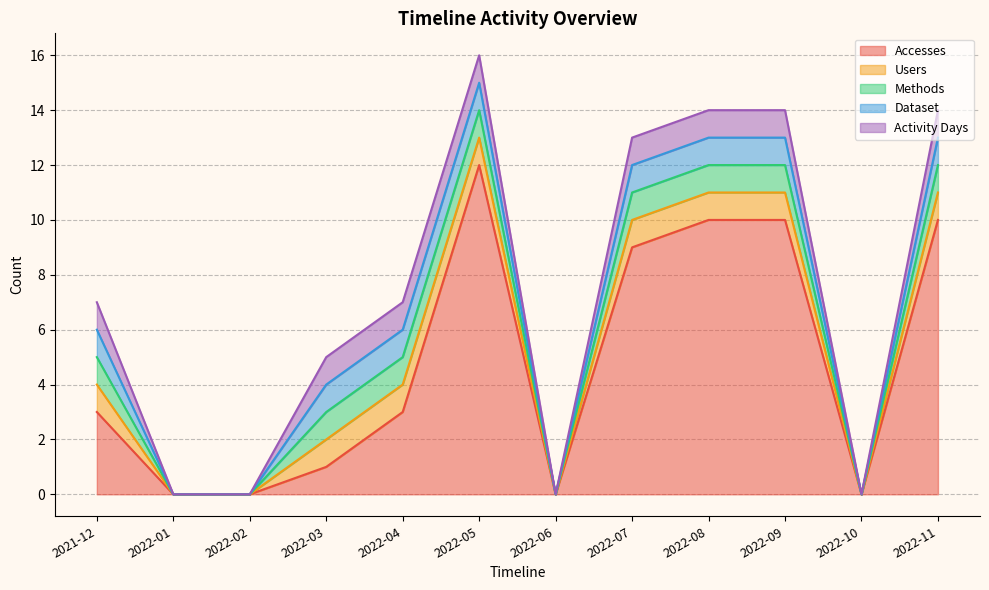

What is the label of the 5th point from the left?

2022-04